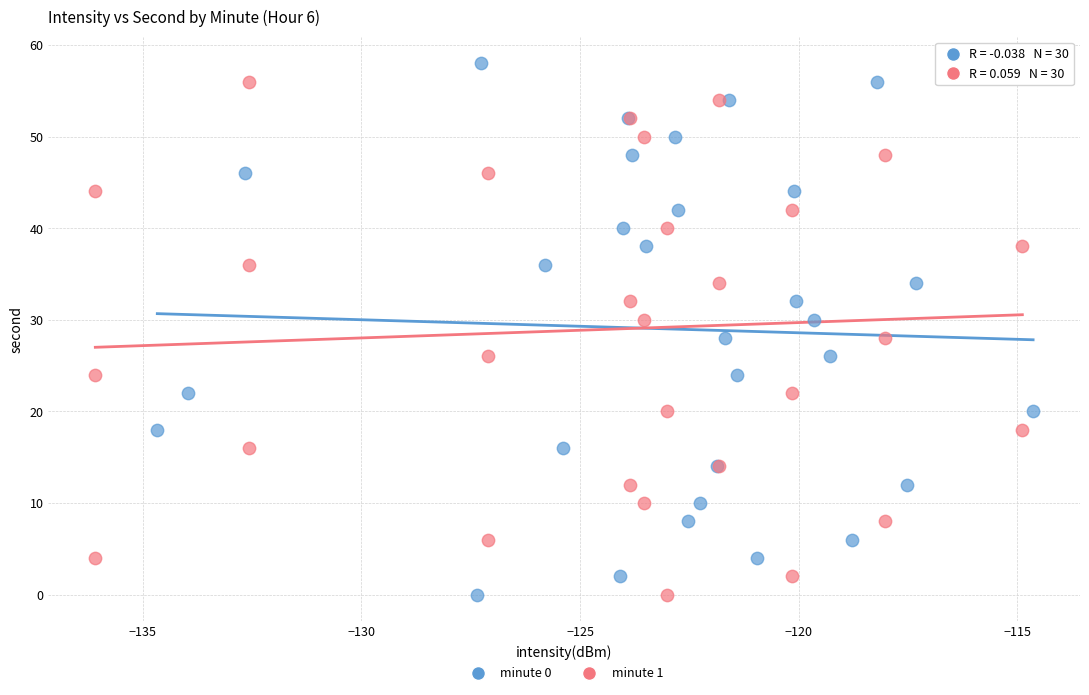

What are all the series names shown in the legend?

minute 0, minute 1